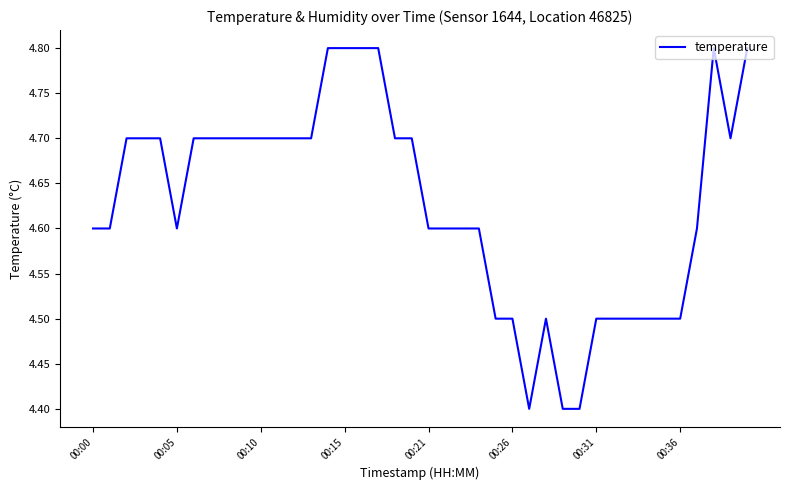

What is the maximum value shown in the chart?

4.8